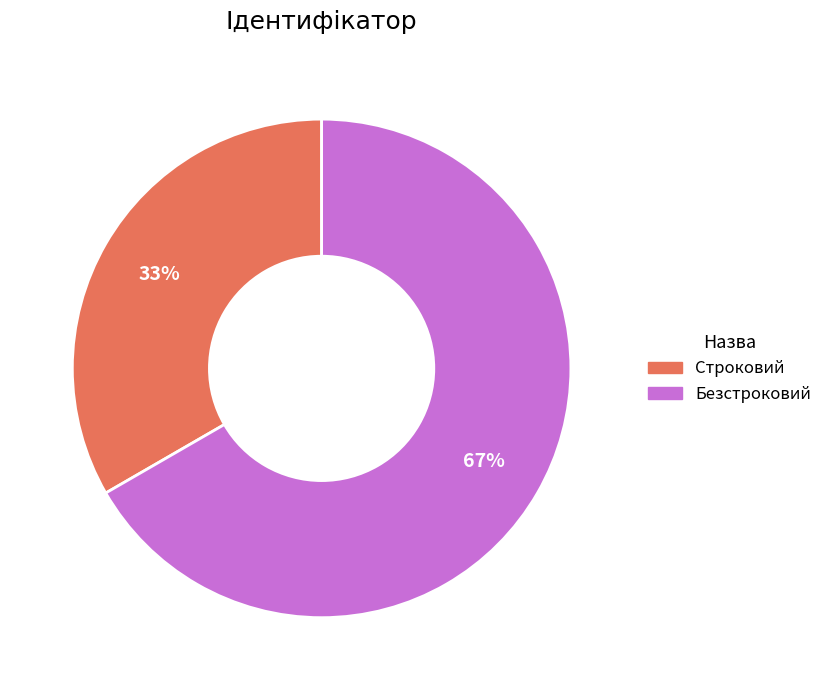

Do Безстроковий and Строковий together represent more than half of the pie?

Yes